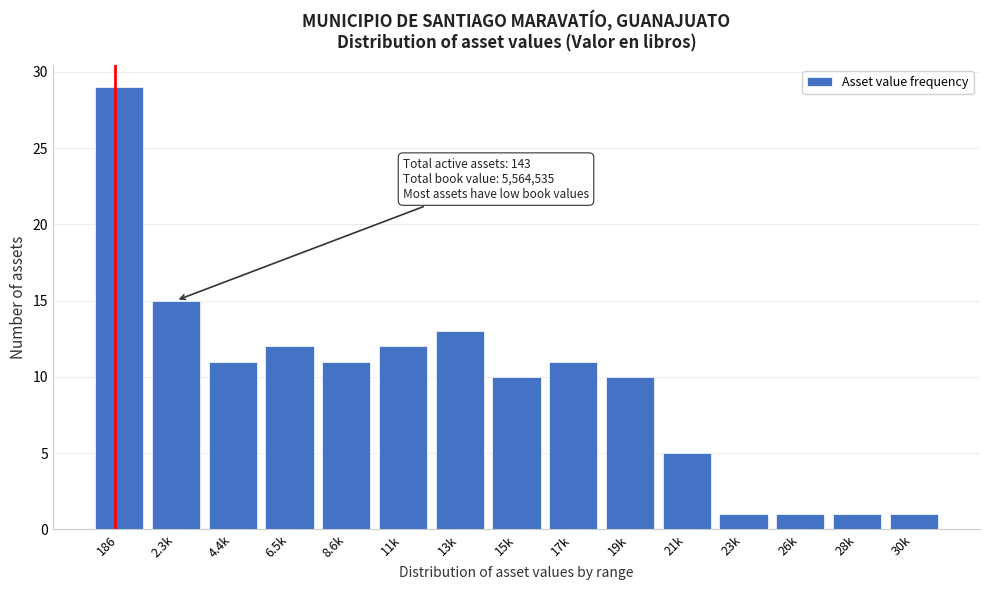

Reading left to right, extract all data points from this chart.

29	15	11	12	11	12	13	10	11	10	5	1	1	1	1